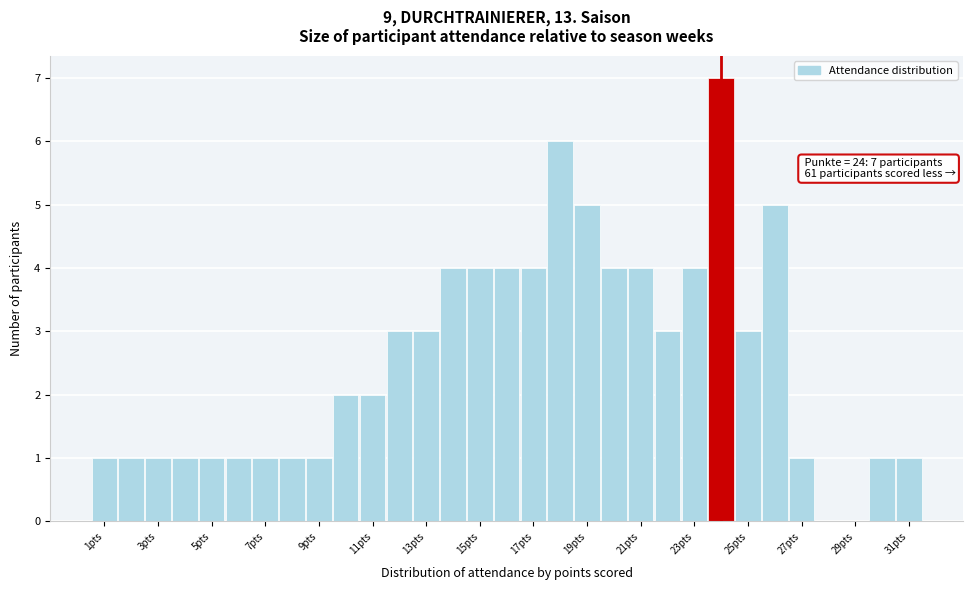

Which range on the x-axis has the tallest bar?

23.5 to 24.5